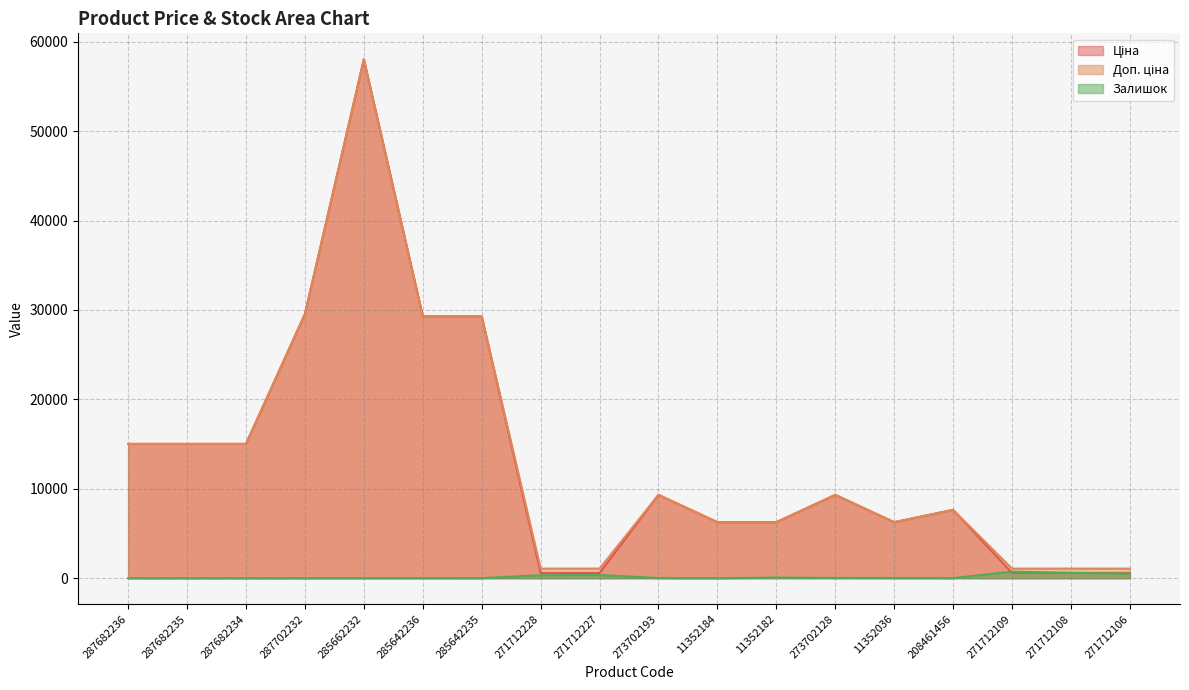

Where does the Доп. ціна series first go above 9321?

287682236